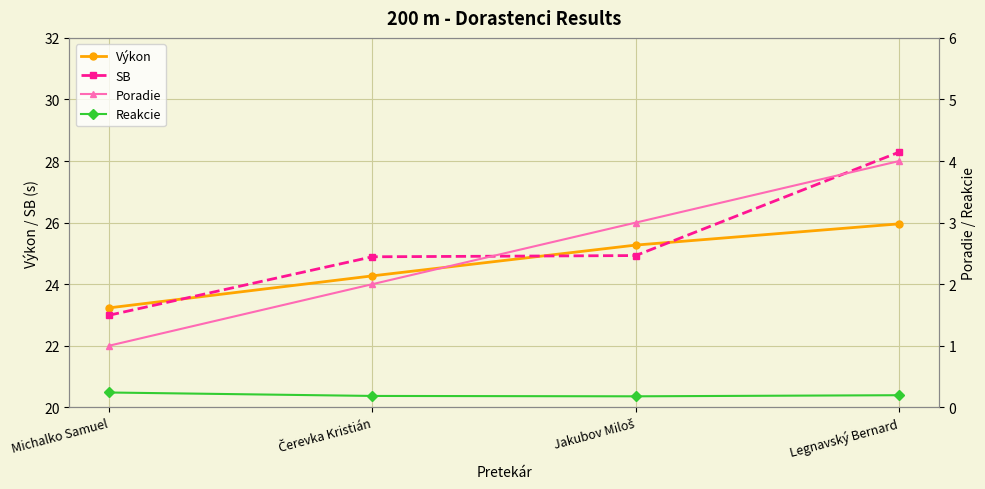

True or false: Výkon has more than 2 interior local peaks.

False